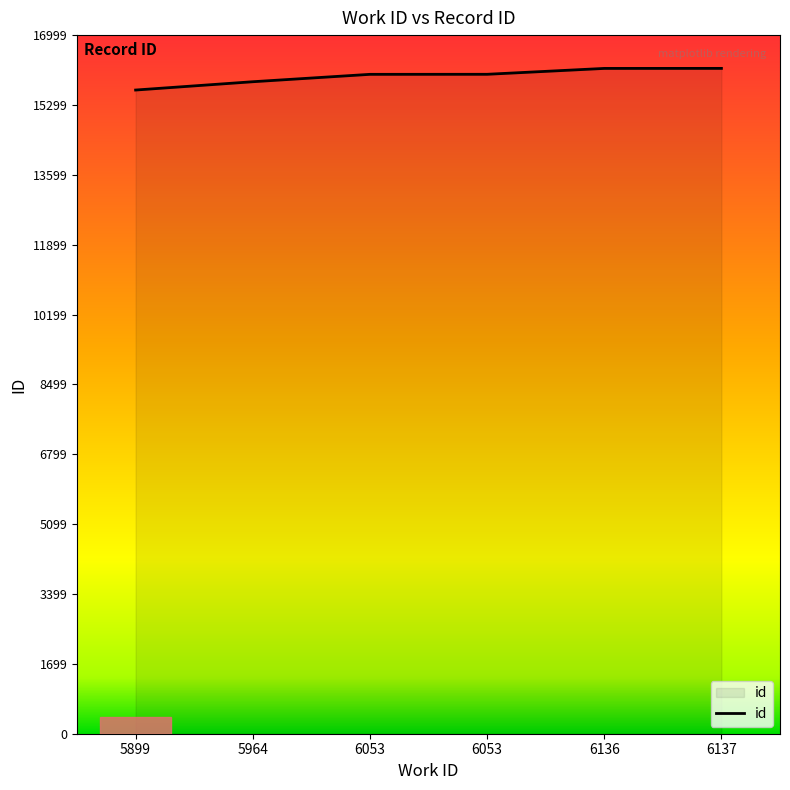

Rank the categories by value from lowest to highest.

5899, 5964, 6053, 6053, 6136, 6137